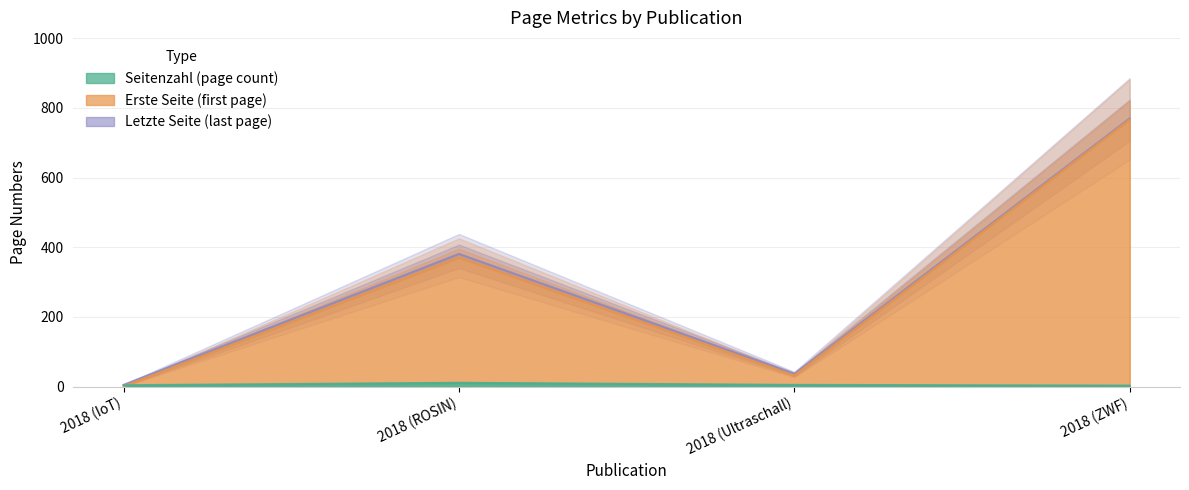

Reading right to left, what are all the values shown in this chart?

Seitenzahl: 3	5	11	4
Erste Seite: 767	32	370	1
Letzte Seite: 770	37	381	5